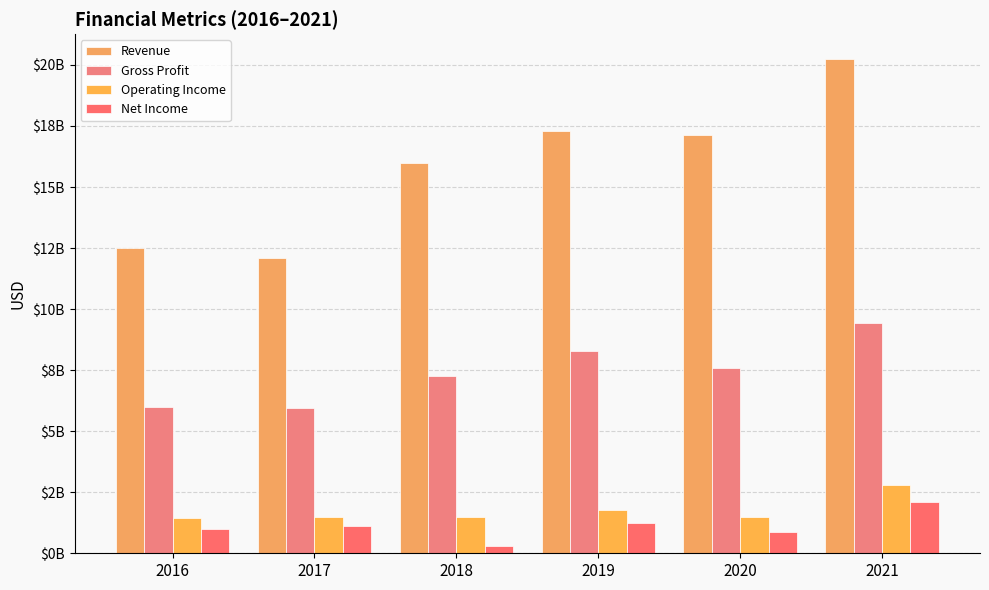

Reading left to right, extract all data points from this chart.

Revenue: 12483000000	12093000000	15983000000	17290000000	17117000000	20248000000
Gross Profit: 5991000000	5942000000	7262000000	8288000000	7577000000	9427000000
Operating Income: 1430000000	1478000000	1497000000	1760000000	1484000000	2799000000
Net Income: 976000000	1100000000	311000000	1220000000	874000000	2092000000